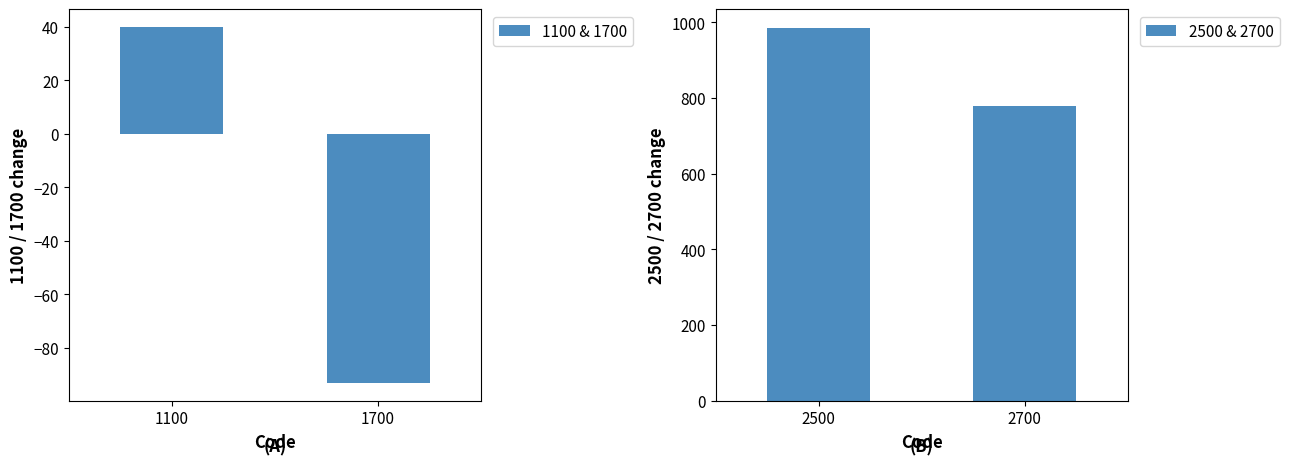

The 2500 & 2700 series shows 438 at 2700. True or false?

False